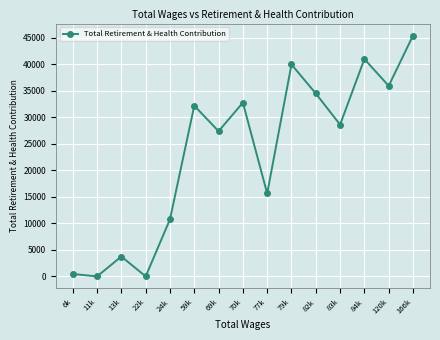

What is the sum of all values?

348662